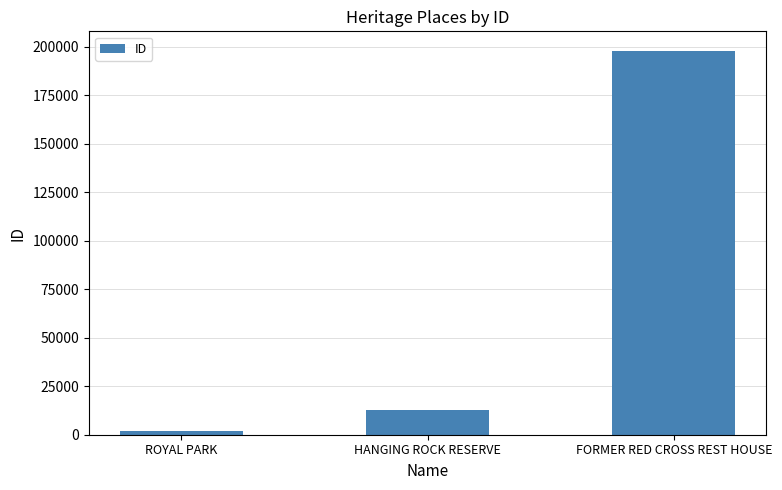

How many bars are there in total?

3